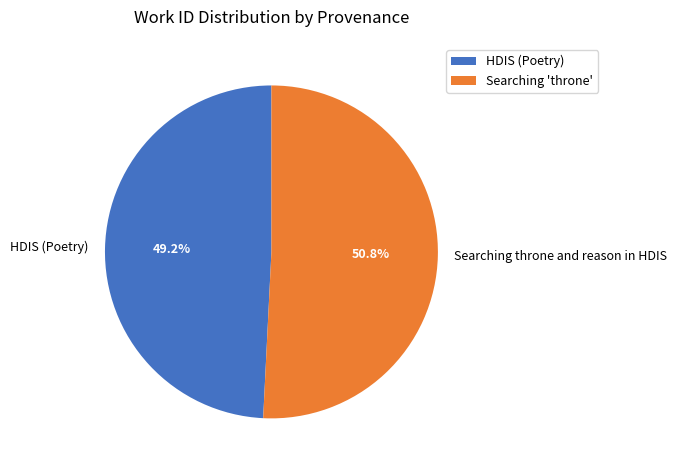

What is the smallest slice in the pie chart?

HDIS (Poetry)